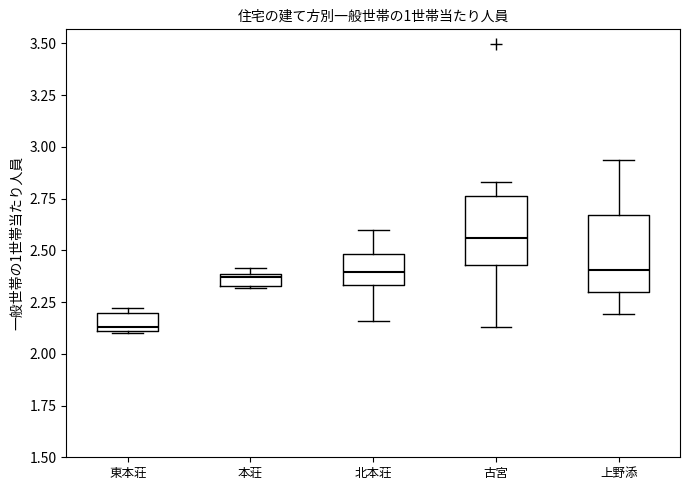

Where is the upper edge of the box for 東本荘 on the y-axis? The values are not printed on the chart, so give them approximately, as read against the axis.

2.20